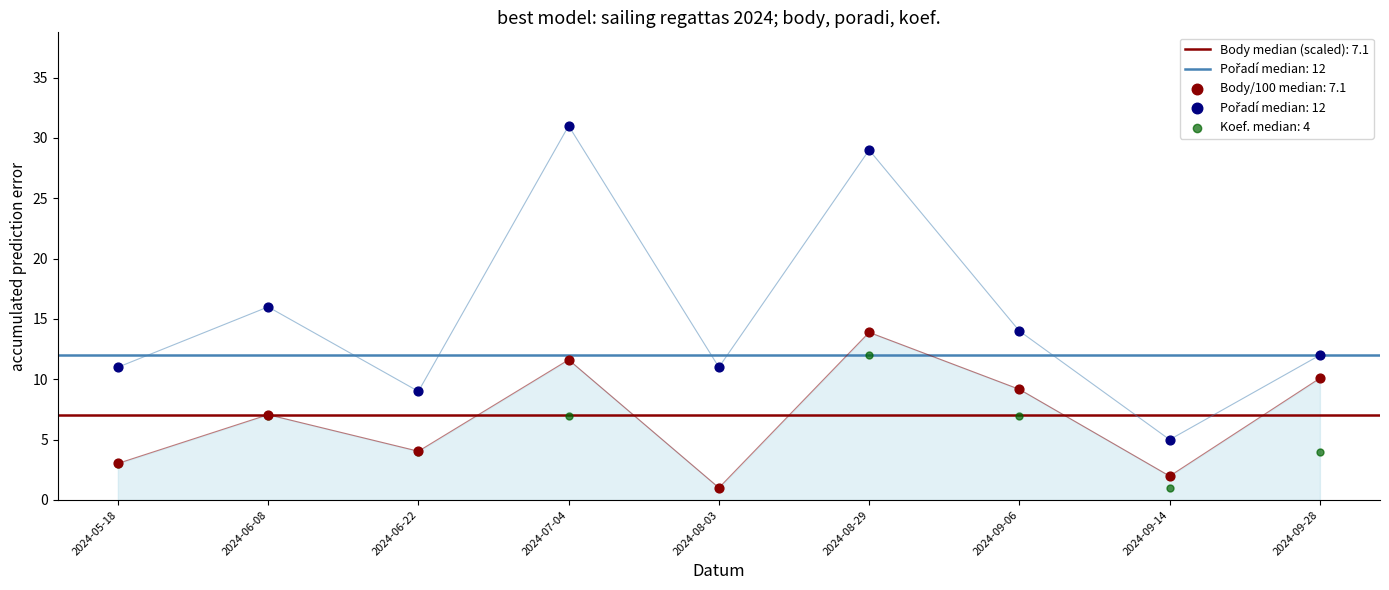

Which series has the largest total across all categories?

Pořadí